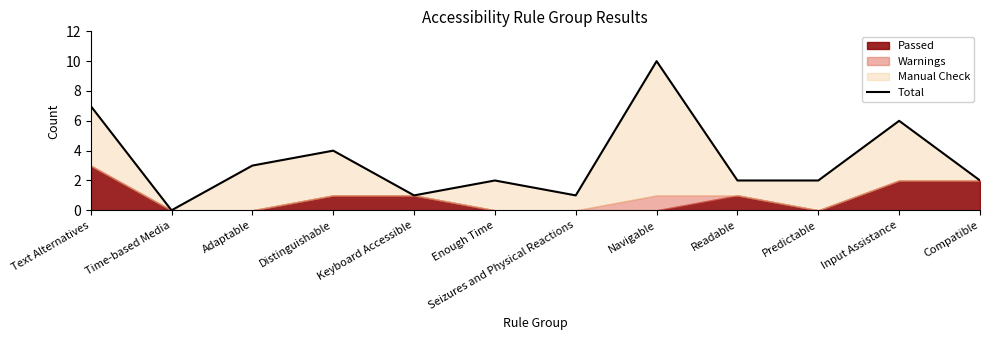

Reading left to right, what are all the values shown in this chart?

Text Alternatives=7	Time-based Media=0	Adaptable=3	Distinguishable=4	Keyboard Accessible=1	Enough Time=2	Seizures and Physical Reactions=1	Navigable=10	Readable=2	Predictable=2	Input Assistance=6	Compatible=2